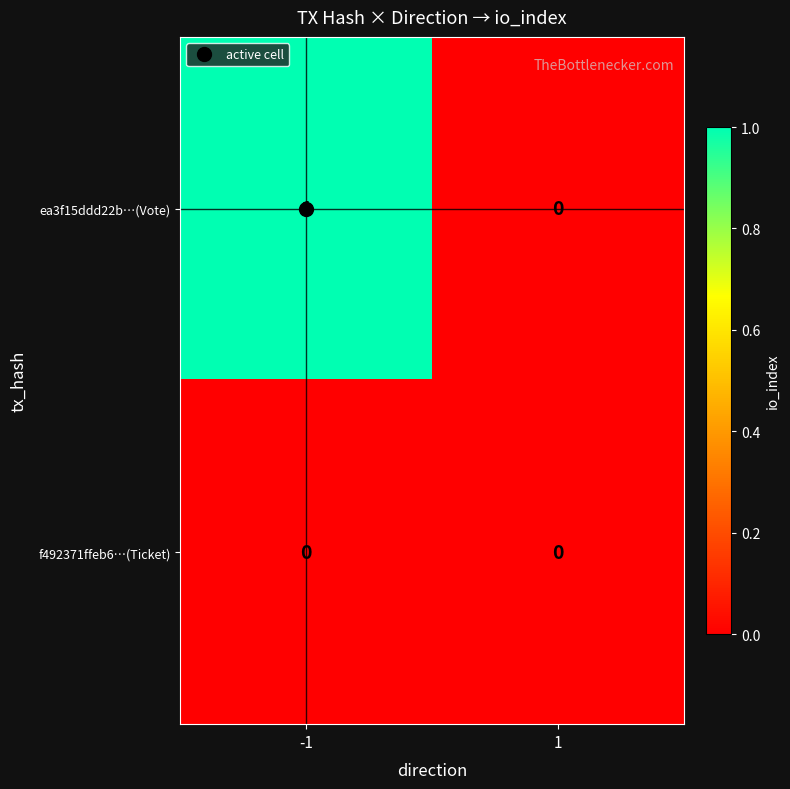

Count the number of data series in this chart.

2